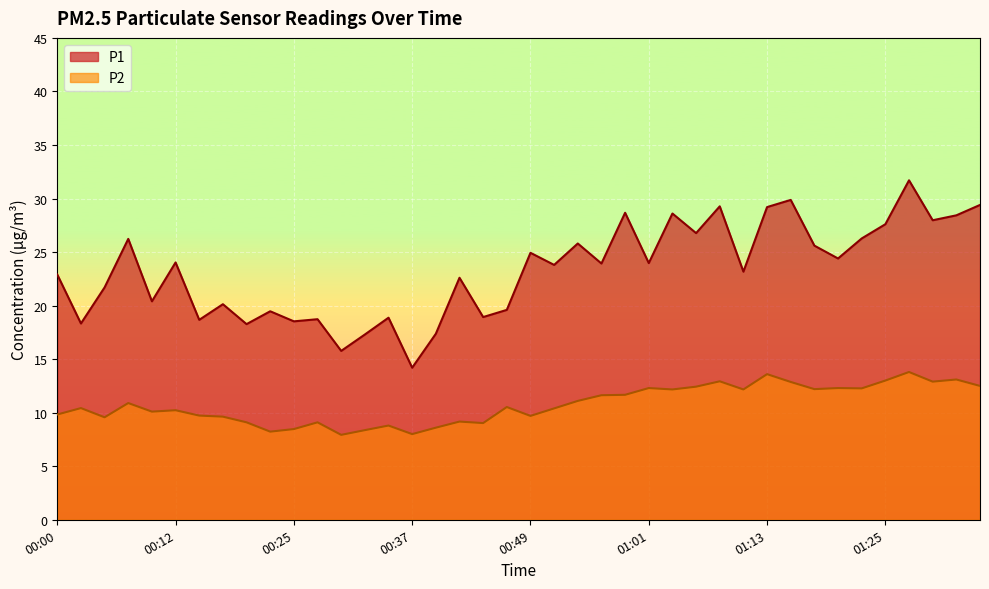

Where does the P2 series first go above 10?

00:03